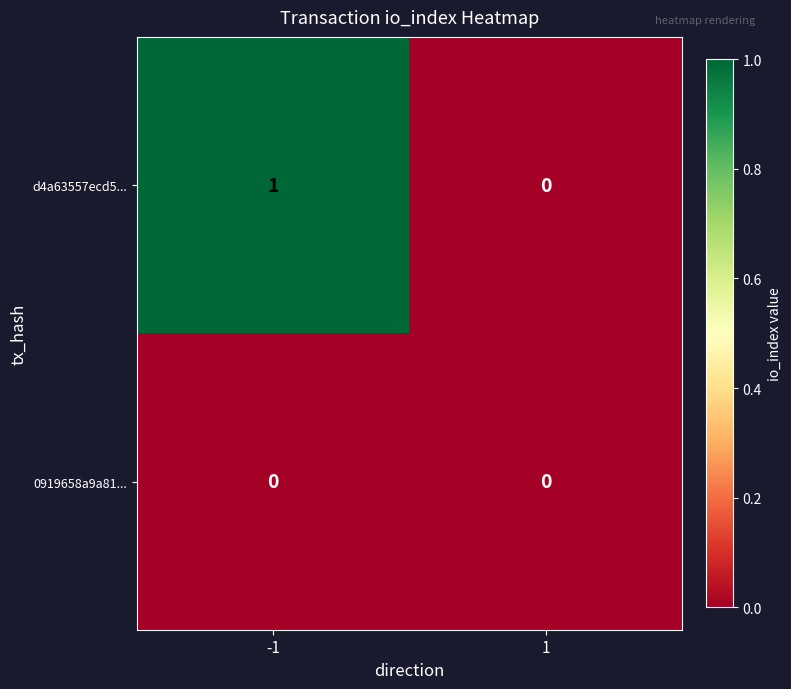

Which series has the widest spread of values?

d4a63557ecd5...